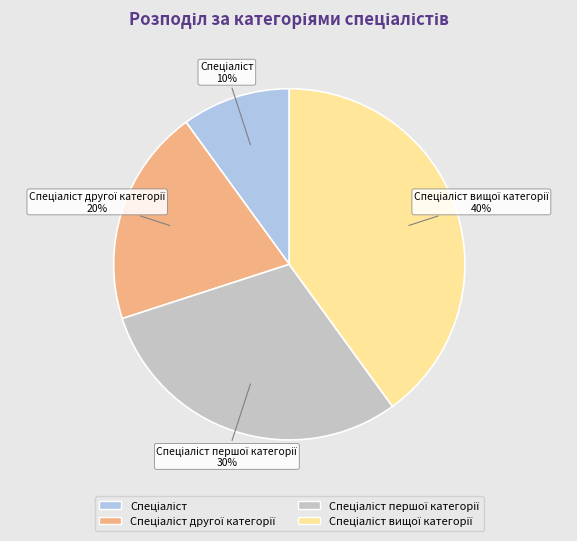

Does any single category account for the majority?

No